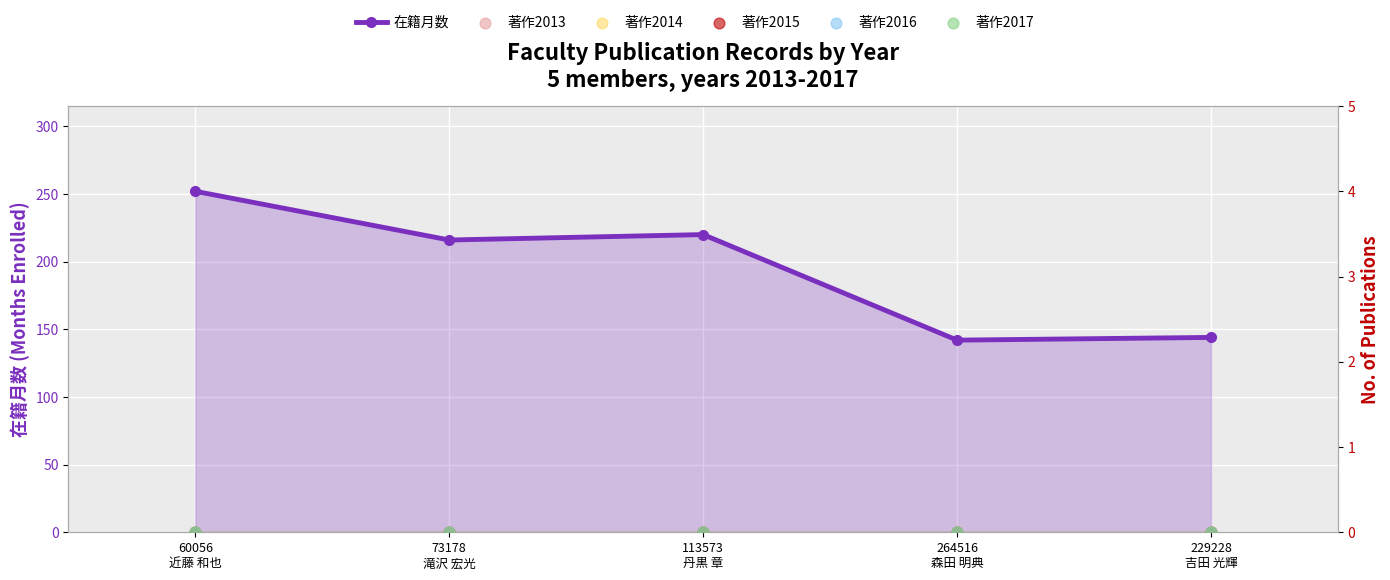

Which series reaches the minimum Y coordinate?

著作2013